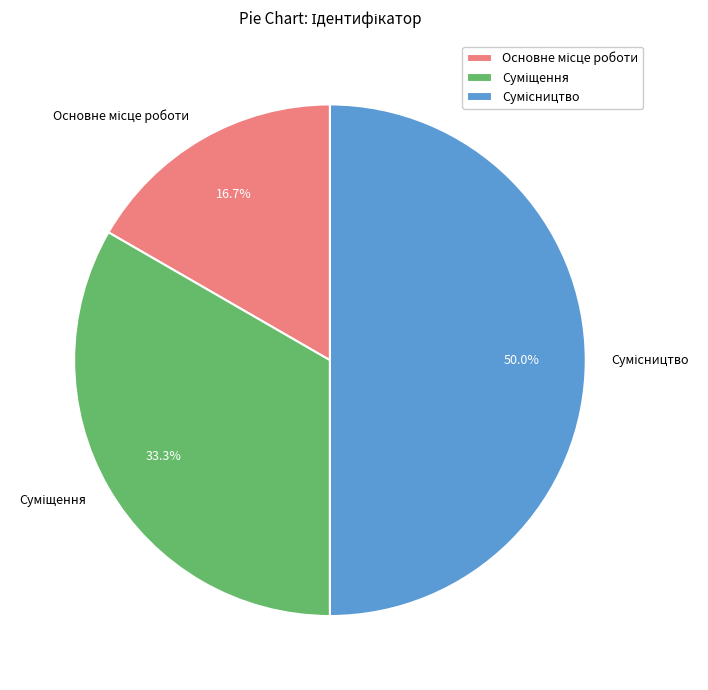

How many segments does this pie chart have?

3